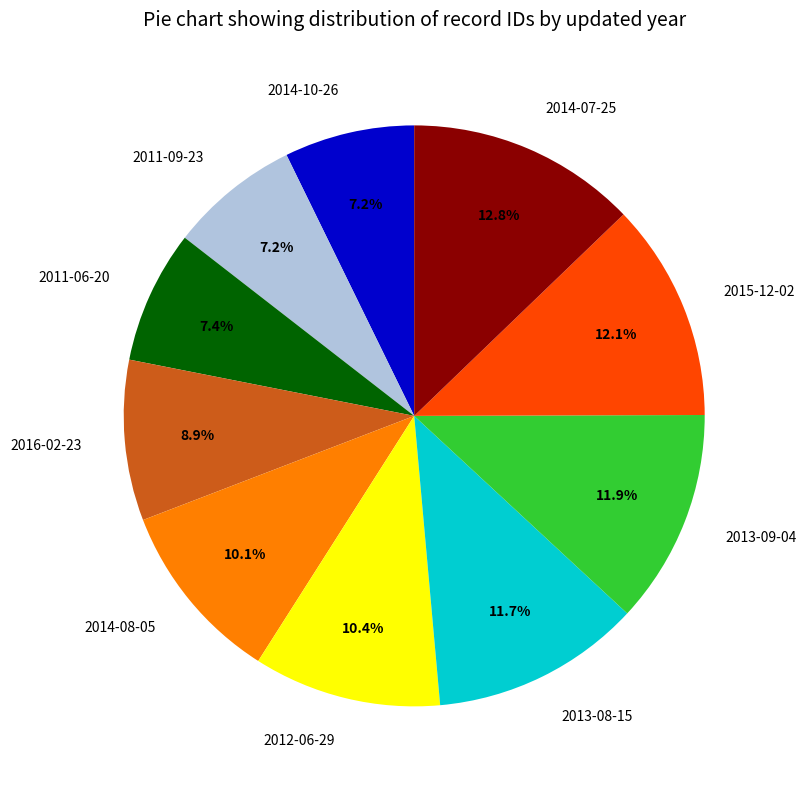

To the nearest percent, what is the average slice percentage?

10%